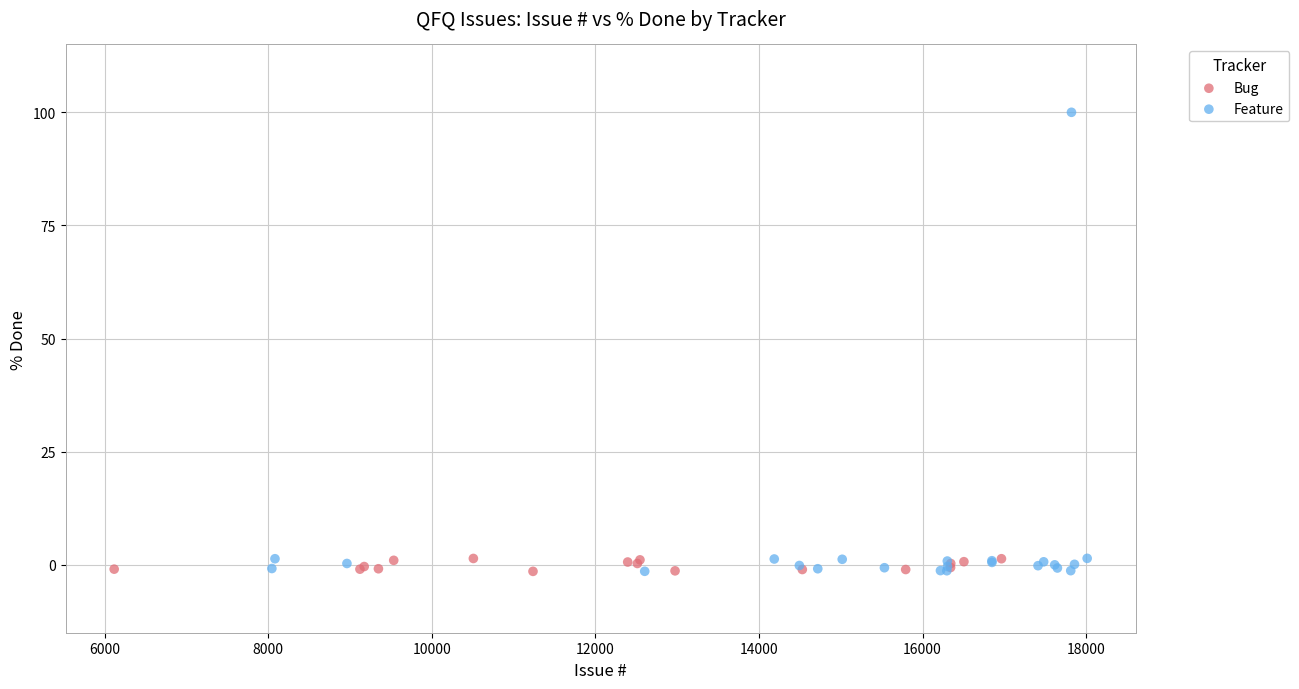

Which series reaches the maximum Y coordinate?

Feature